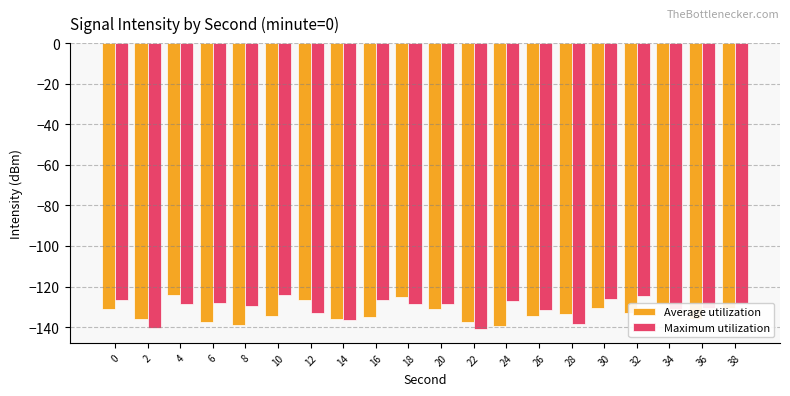

True or false: Maximum utilization has a value of -138.6 at 28.

True